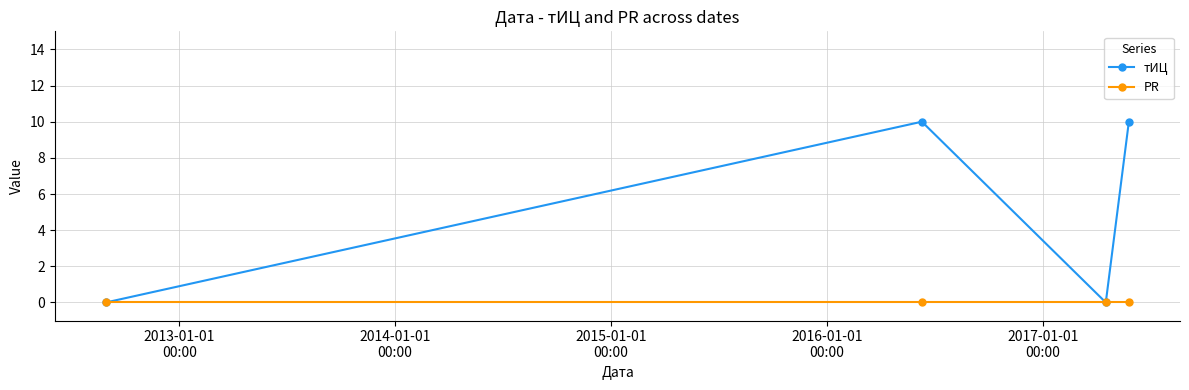

Which series has the largest range (max minus min)?

тИЦ